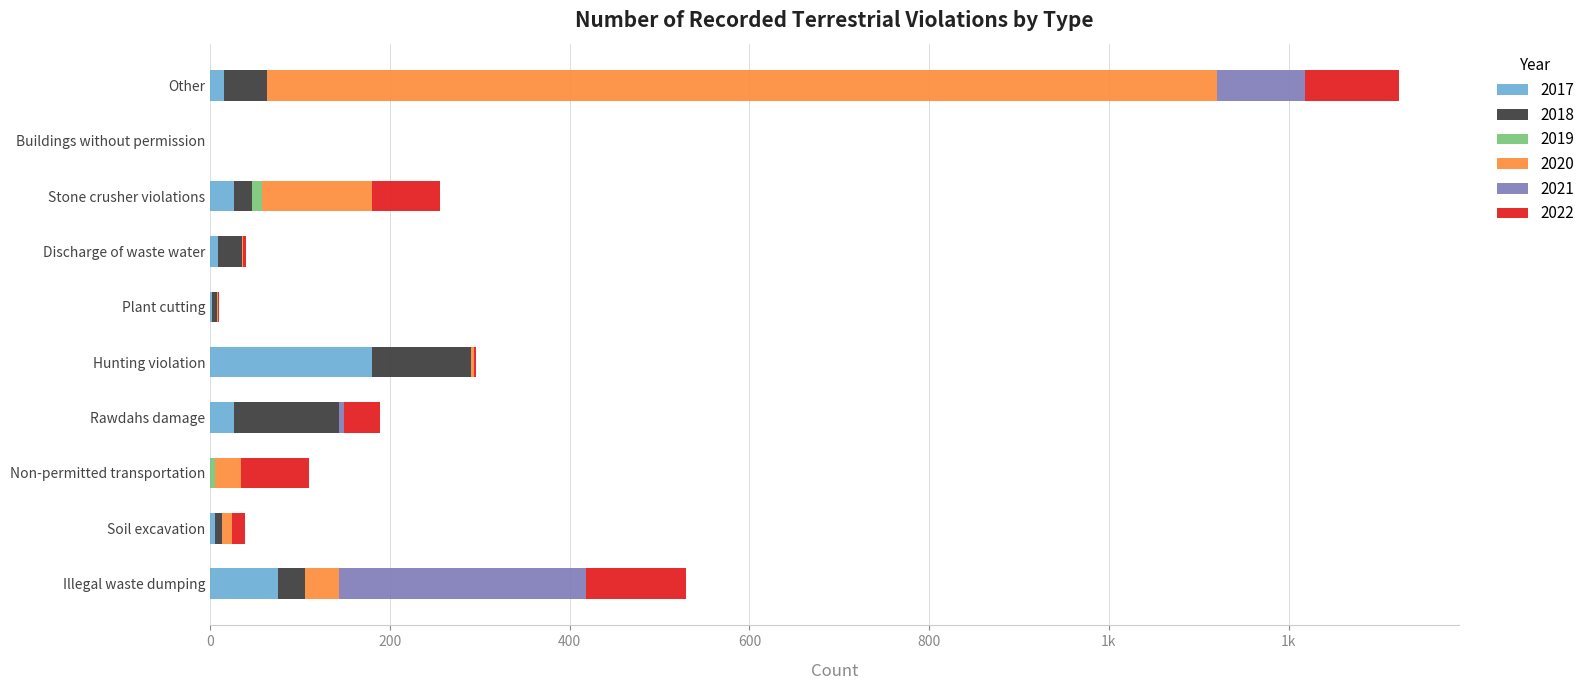

True or false: 2018 has a value of 6 at Plant cutting.

True